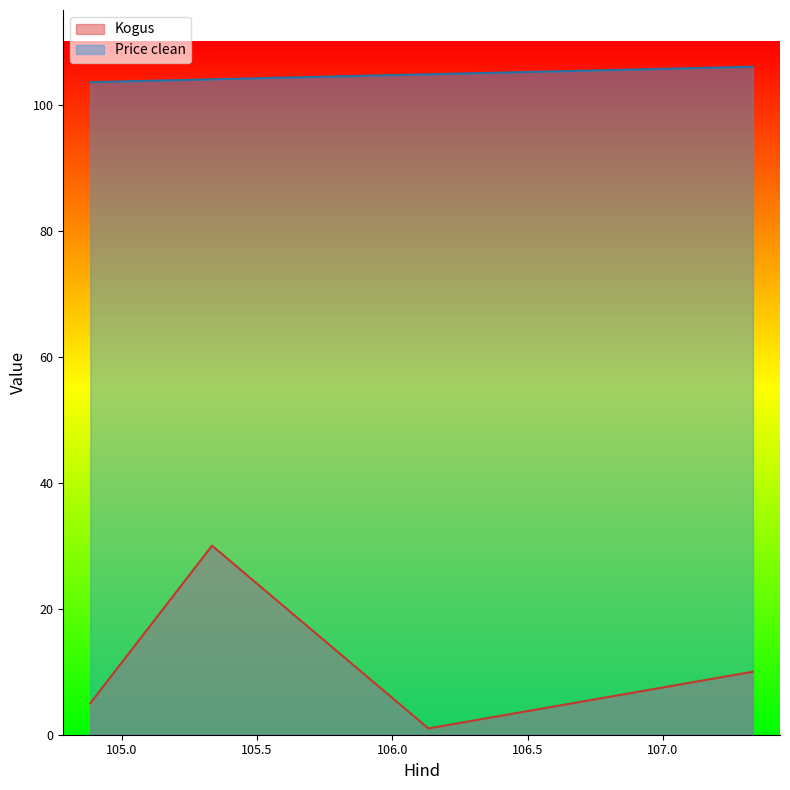

What is the value of the Price clean point at the 1st from the left?

103.5